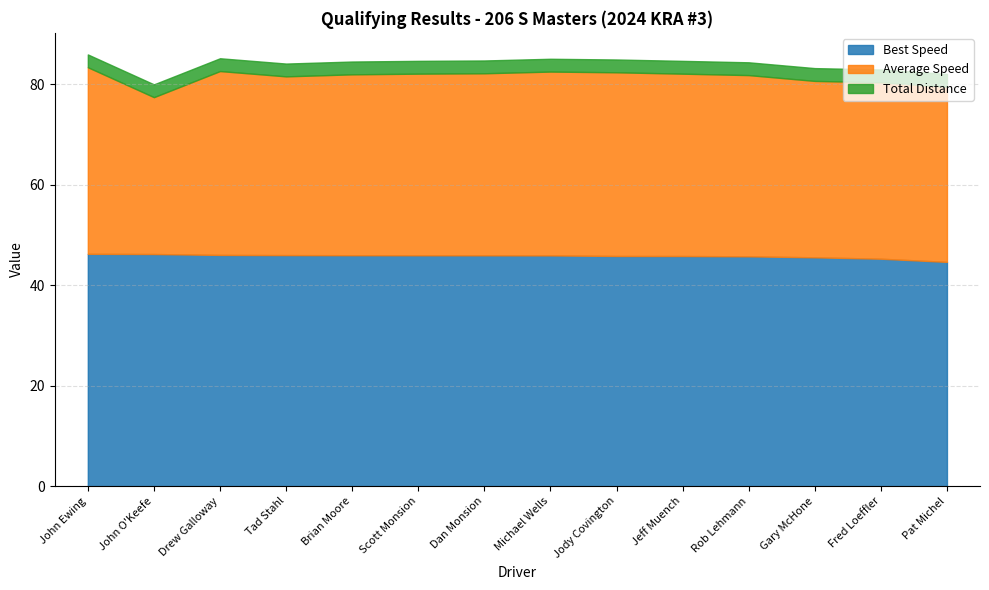

True or false: Best Speed has more than 2 points higher than both neighbors.

False